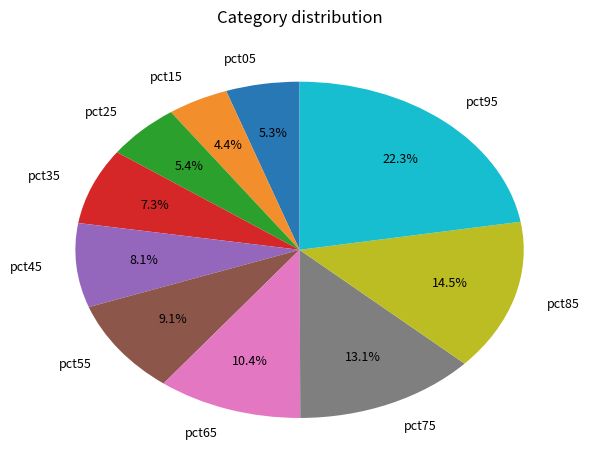

What percentage do pct75 and pct15 together represent?

17.5%